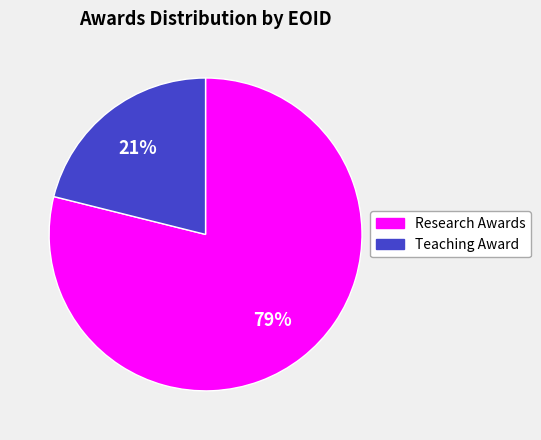

What percentage is the Research Awards slice, to the nearest percent?

79%